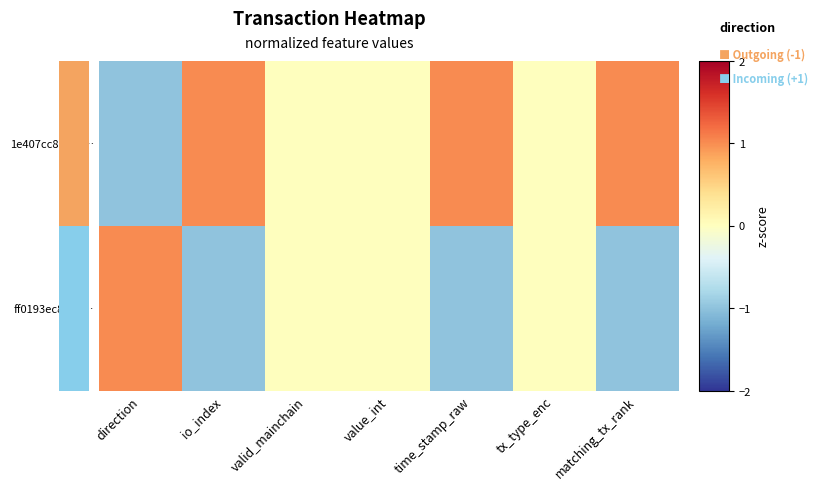

Rank the series by their maximum value, from lowest to highest.

1e407cc86860…, ff0193ec8e7b…